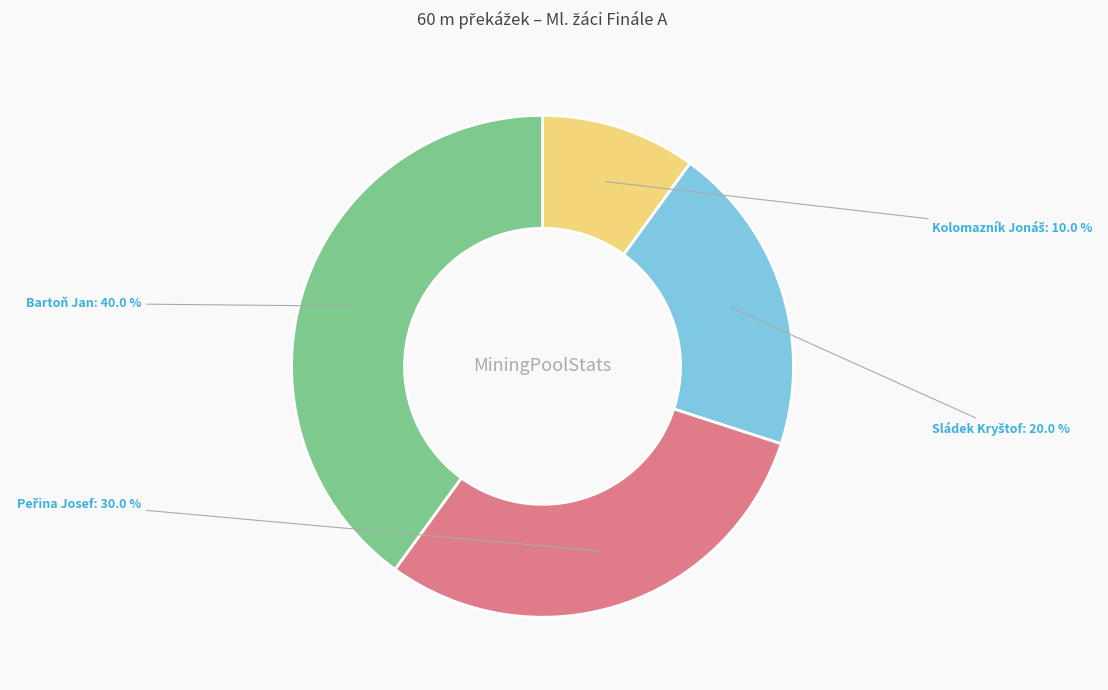

Which slice is the largest?

Bartoň Jan